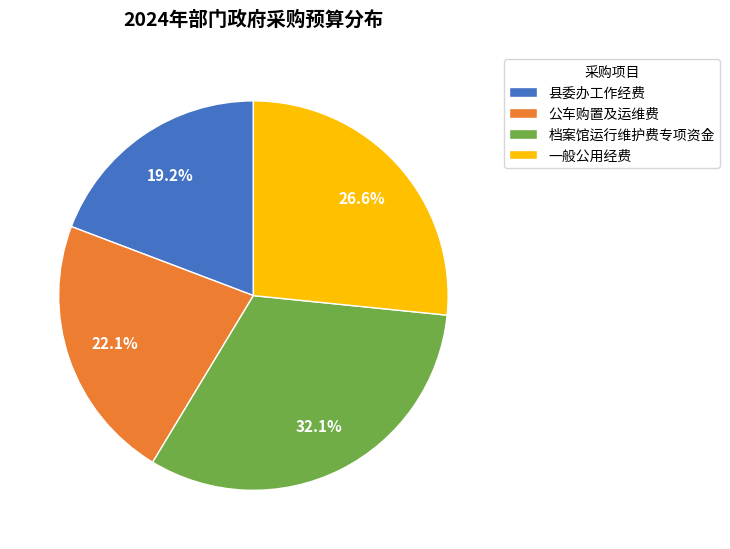

How much of the chart is everything except 一般公用经费?

73.4%